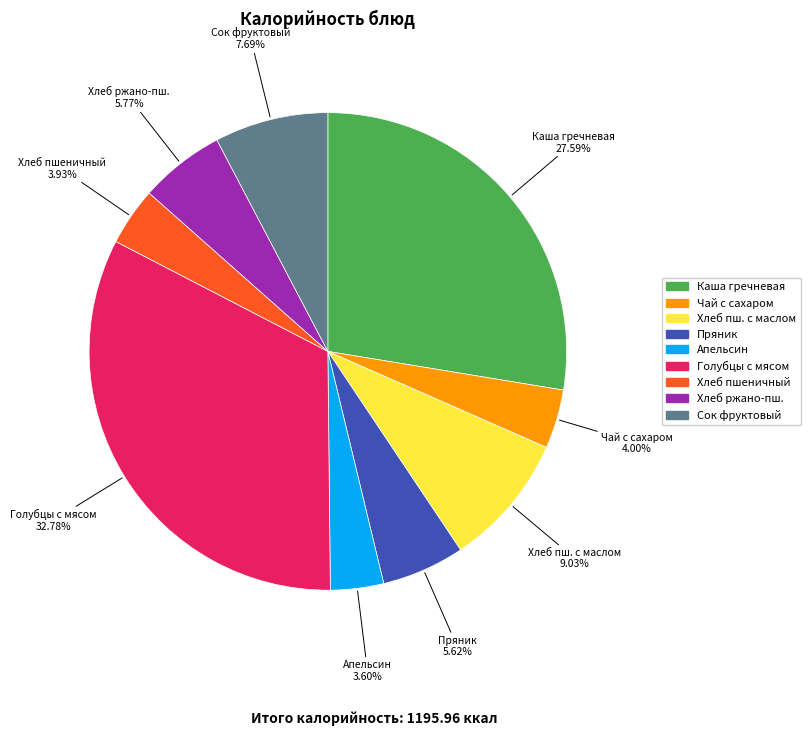

Is there a majority slice in this chart?

No